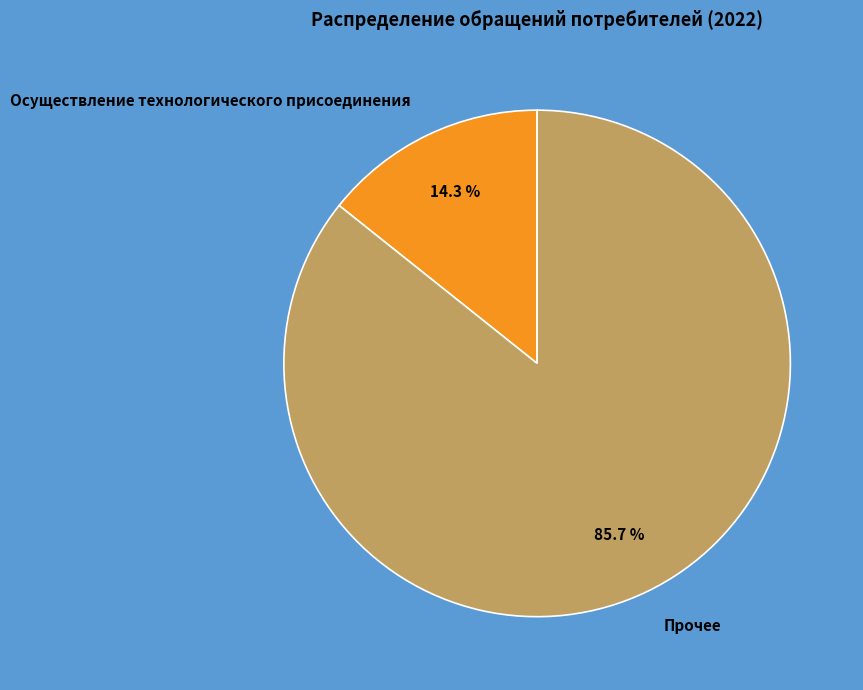

To the nearest percent, what is the average slice percentage?

50%